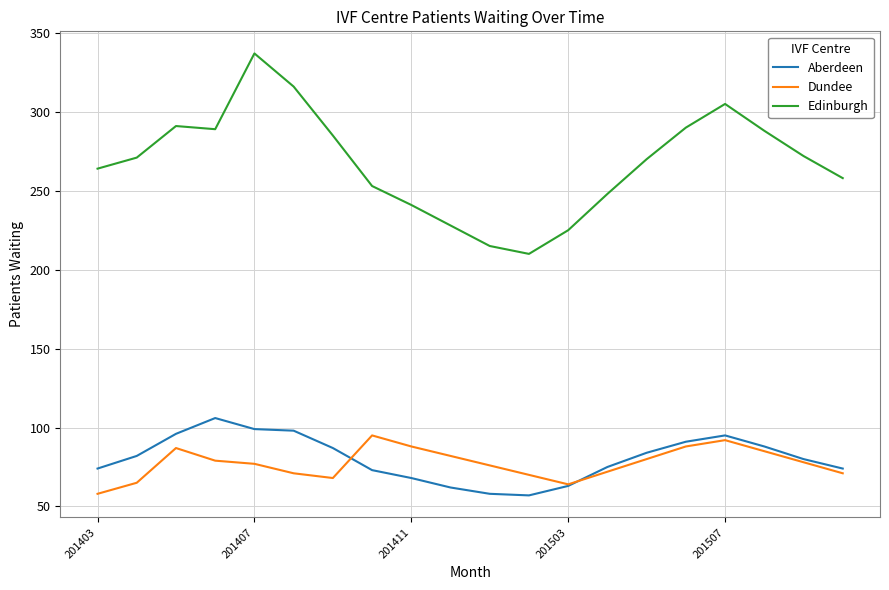

At how many categories does at least one series exceed 99?

20